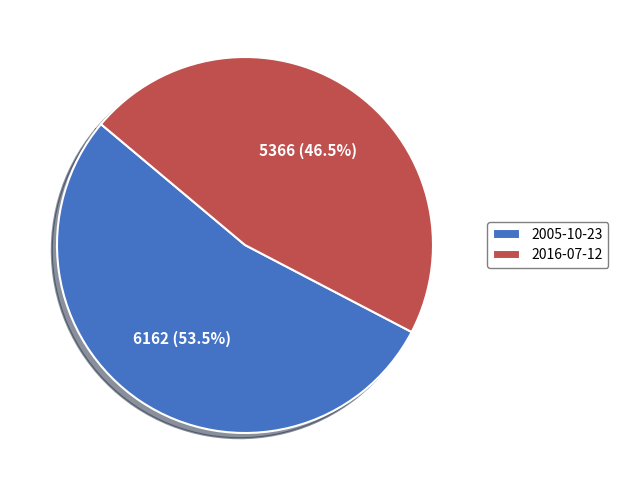

Is it true that 2005-10-23 is 46% of the pie?

False